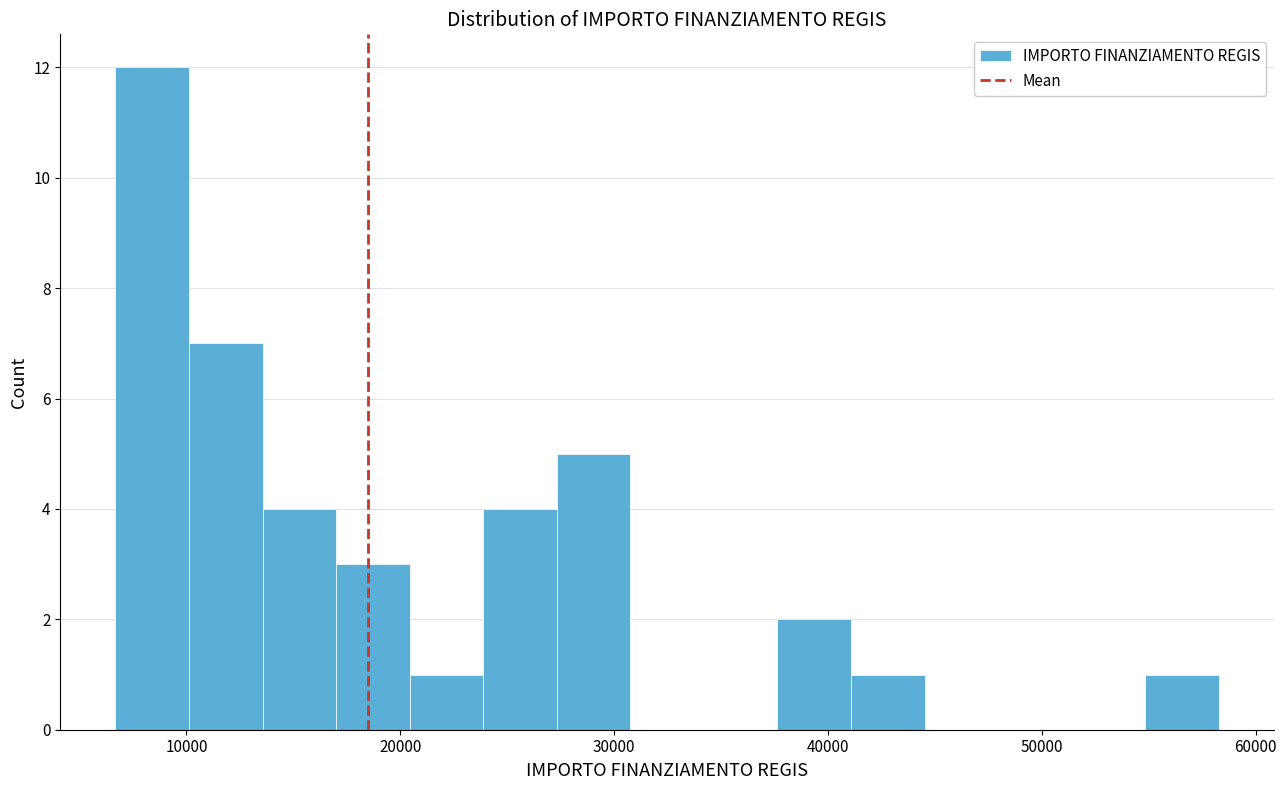

Read against the x-axis, roughly where is the centre of the tallest bar?

8000